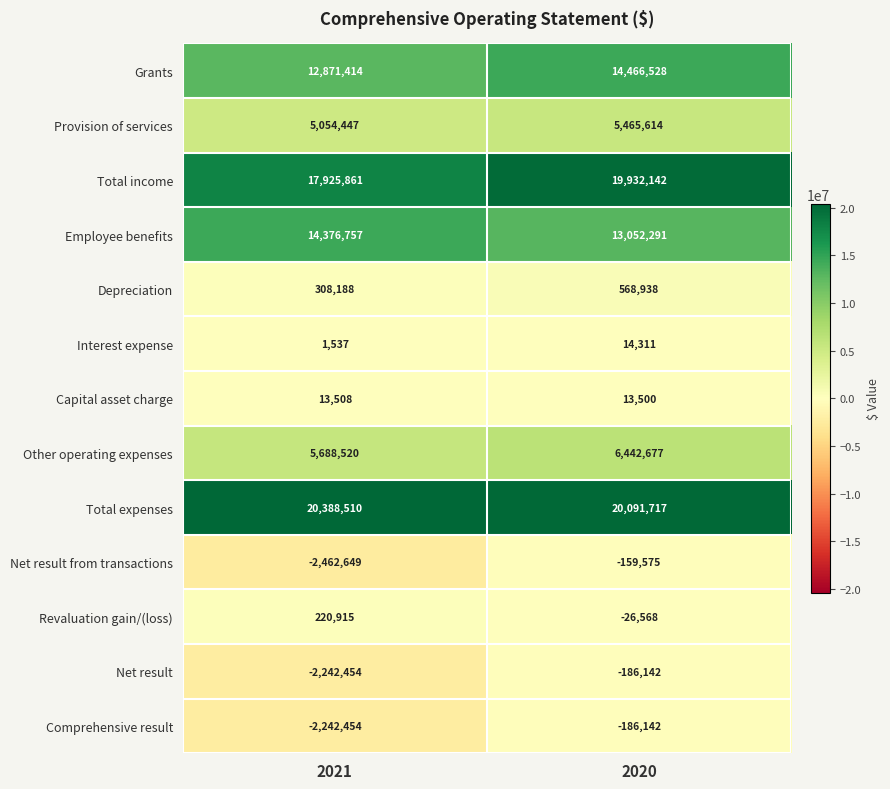

Between 2021 and 2020, which series saw the biggest shift?

Net result from transactions